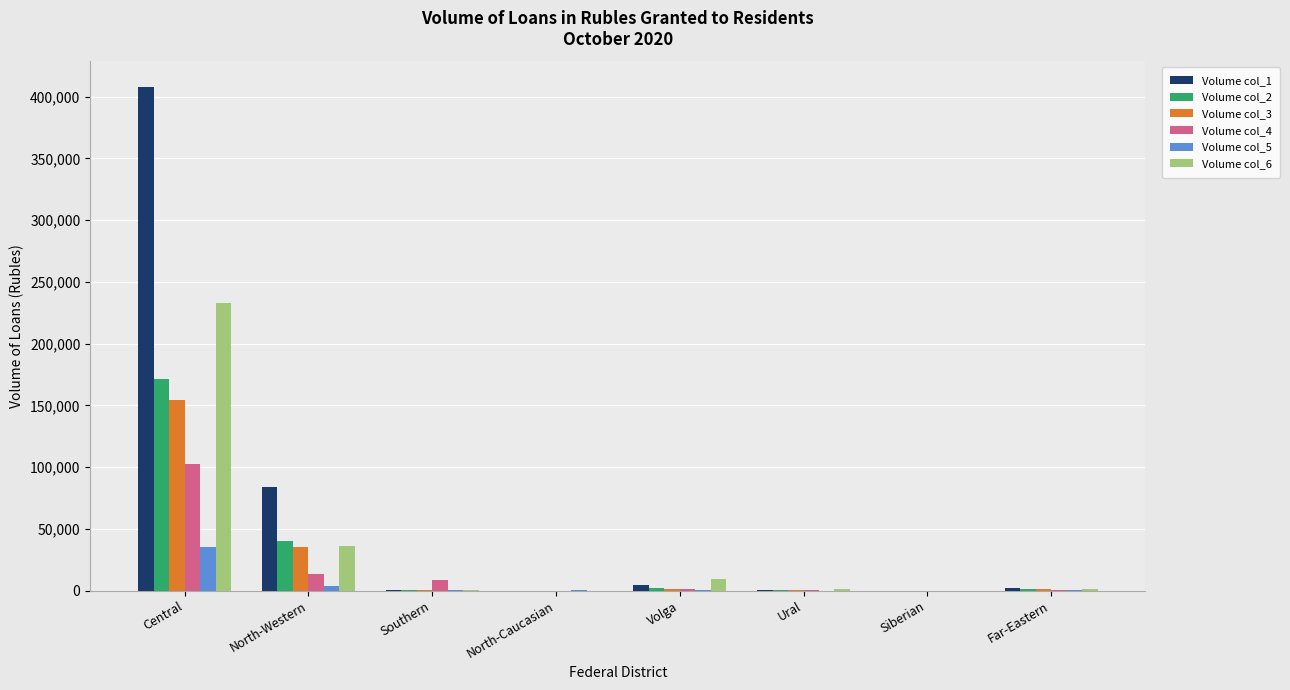

At which category is the sum across all series the highest?

Central